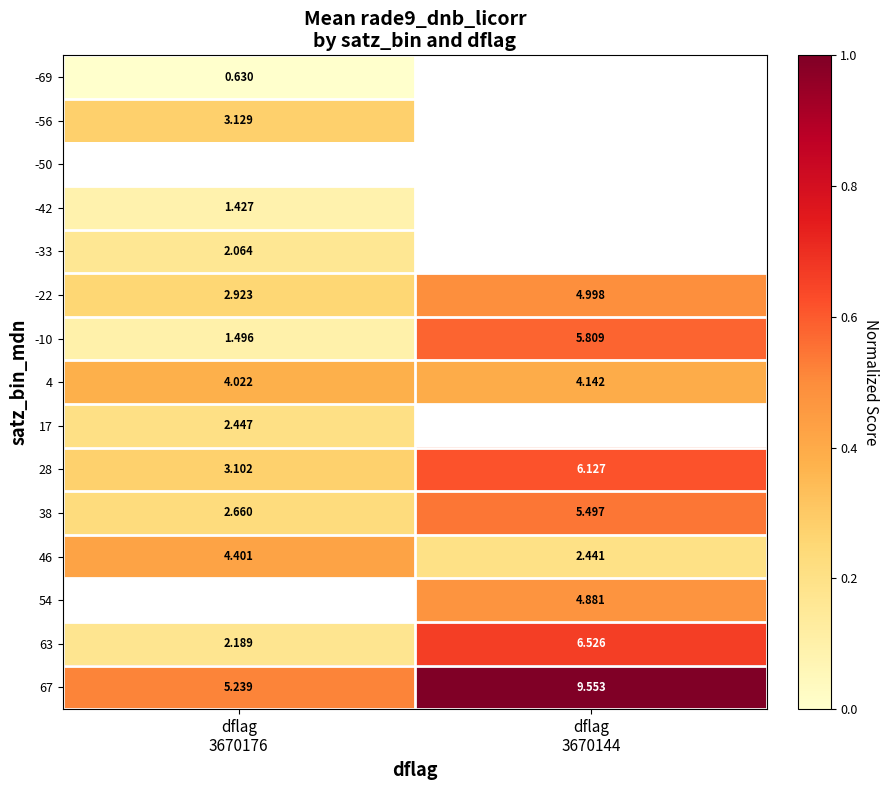

At how many categories does at least one series exceed 0?

2